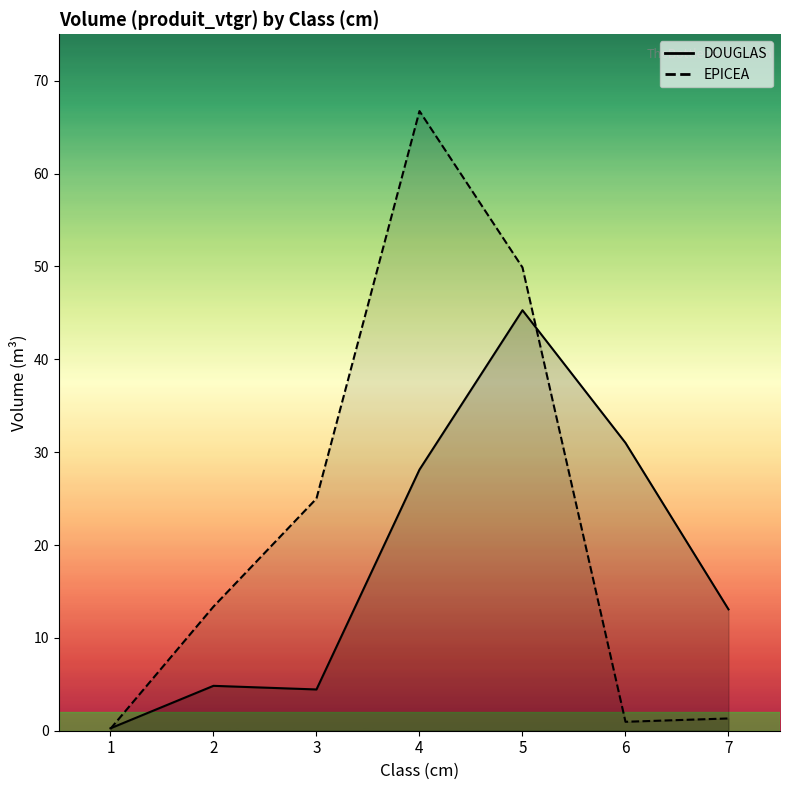

How many values in the EPICEA series are below 13?

3